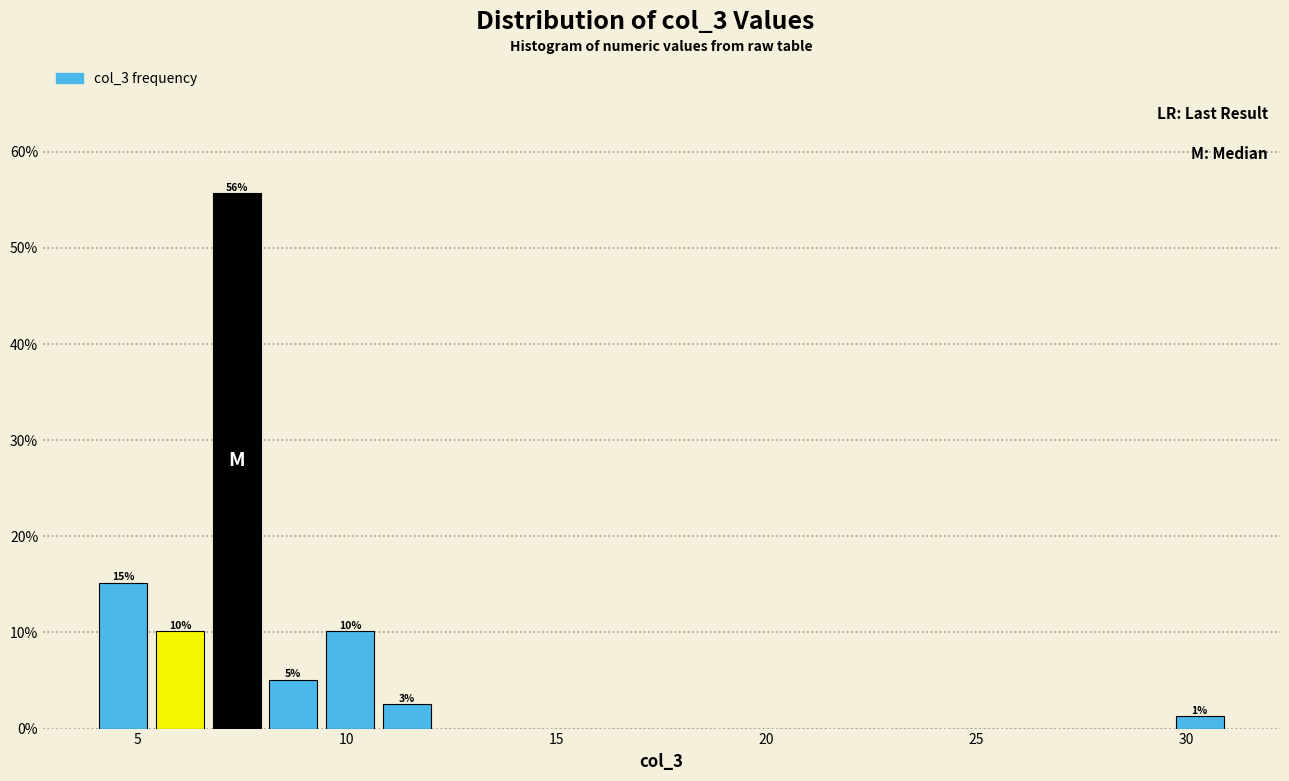

Around what value on the x-axis is the tallest bar? Give the approximate position of its centre, as read against the axis.

7.5